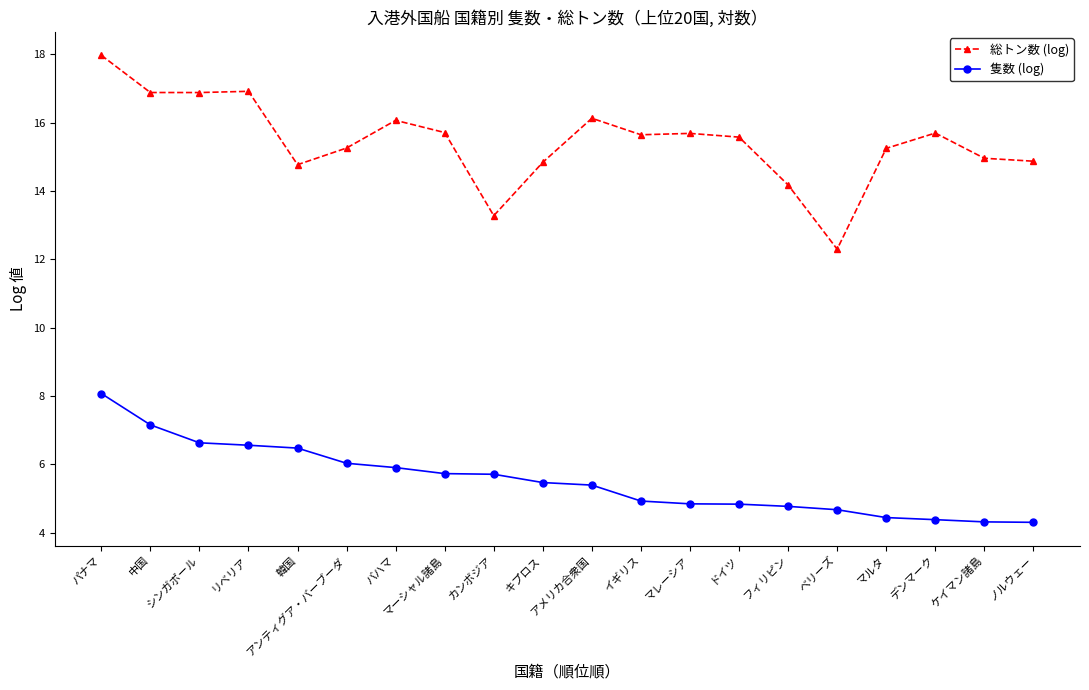

What is the value of the 隻数 (log) point at the 9th from the left?

5.7